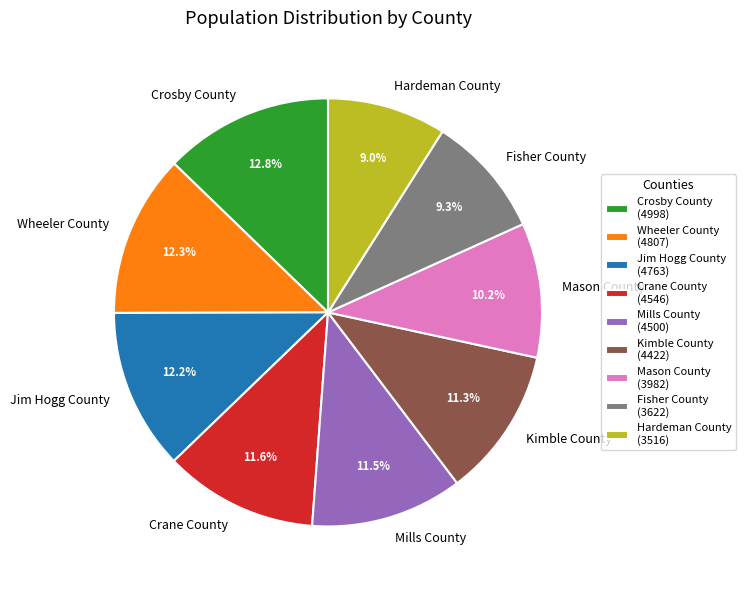

How many slices are in this pie chart?

9